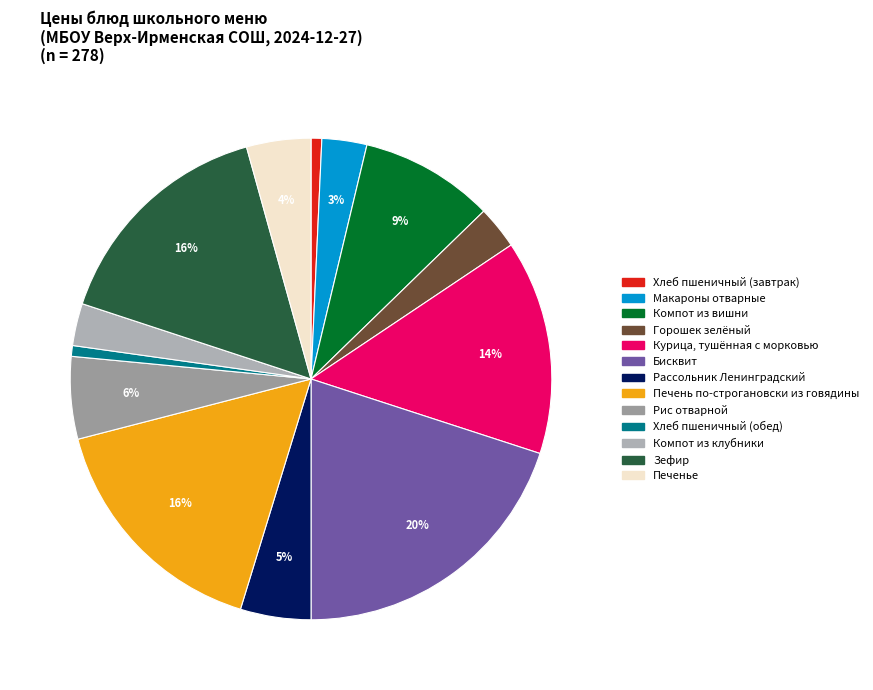

What is the ratio of the value at Компот из клубники to the value at Печень по-строгановски из говядины?

0.2